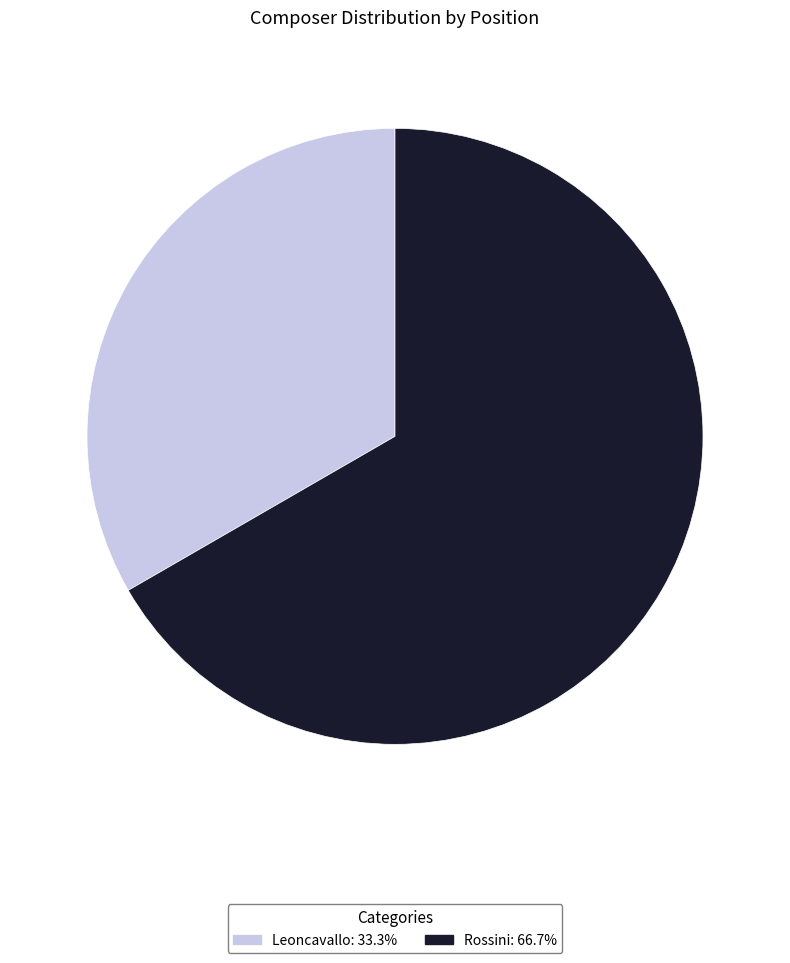

The Leoncavallo slice represents 33% of the pie. True or false?

True